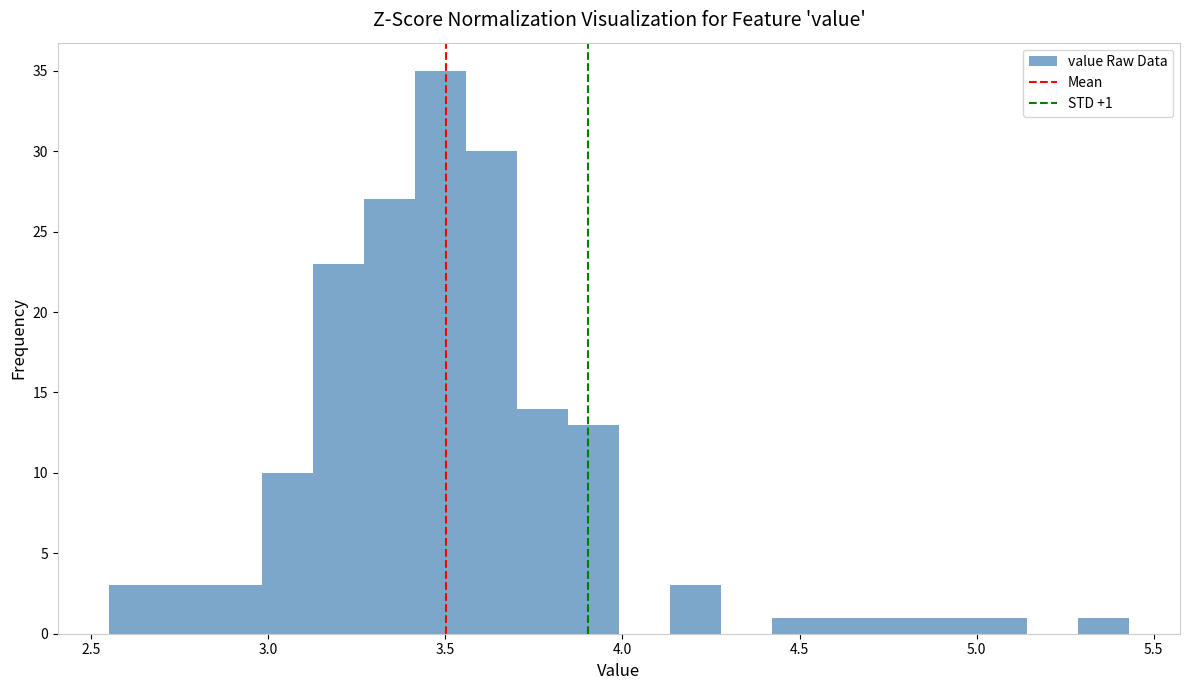

Around what value on the x-axis is the tallest bar? Give the approximate position of its centre, as read against the axis.

3.50